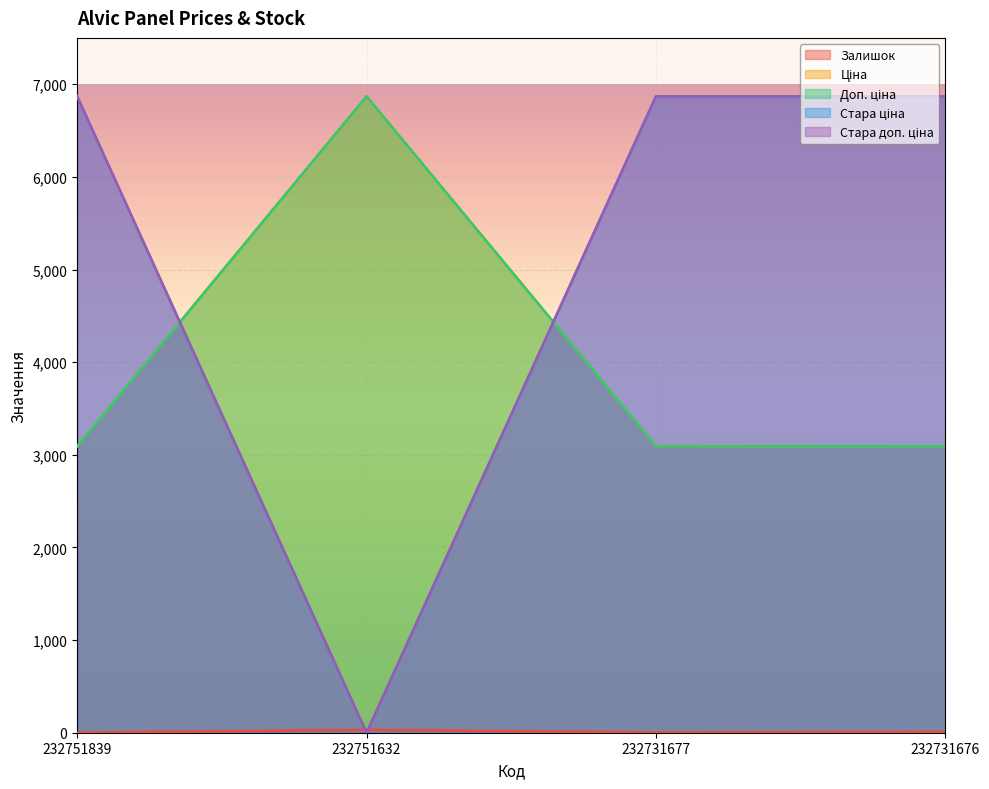

What value does the Доп. ціна series have at 232751632?

6869.4